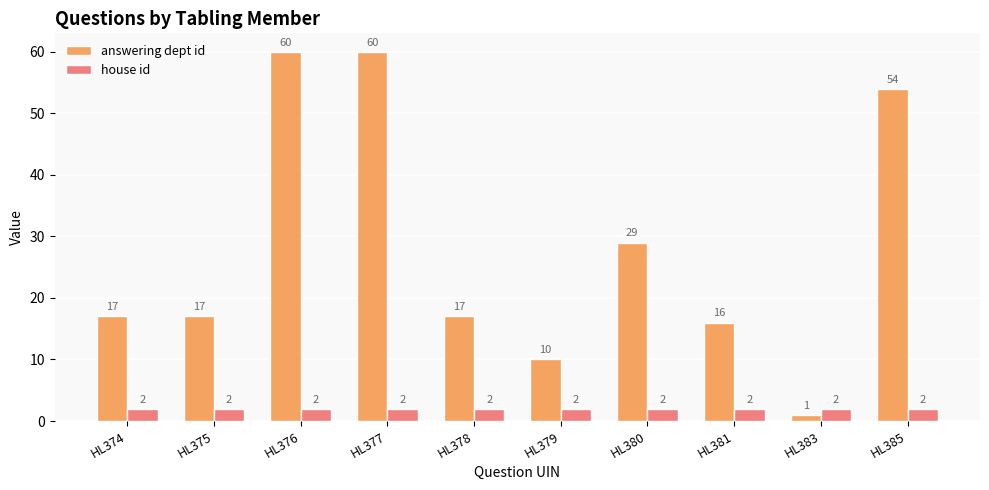

Reading left to right, what are all the values shown in this chart?

answering dept id: HL374=17	HL375=17	HL376=60	HL377=60	HL378=17	HL379=10	HL380=29	HL381=16	HL383=1	HL385=54
house id: HL374=2	HL375=2	HL376=2	HL377=2	HL378=2	HL379=2	HL380=2	HL381=2	HL383=2	HL385=2